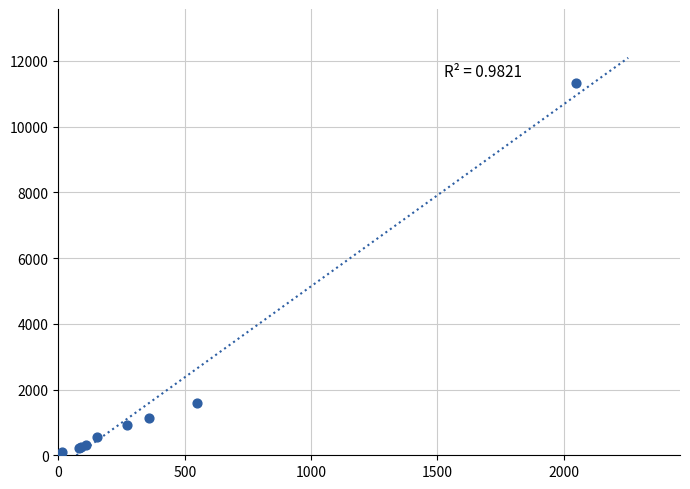

What Y value in the scatter plot is closest to 5674?

1589